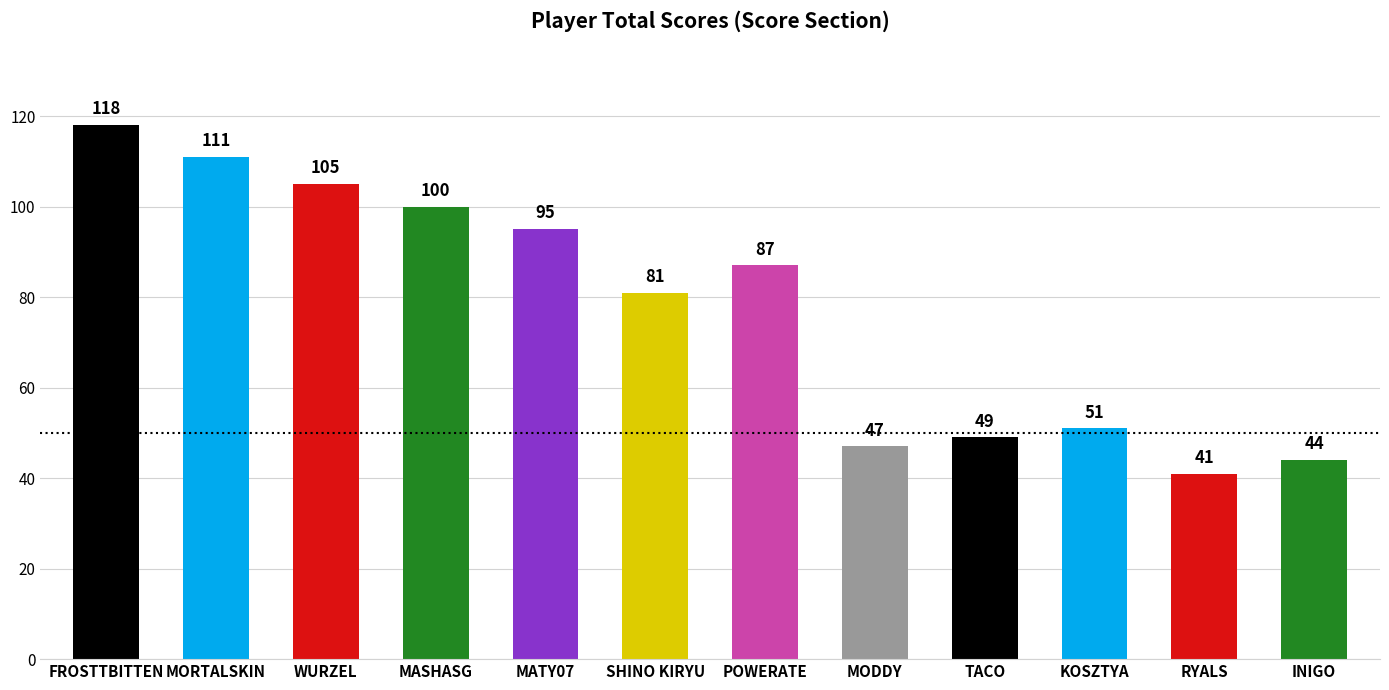

The value at MATY07 is 31. True or false?

False